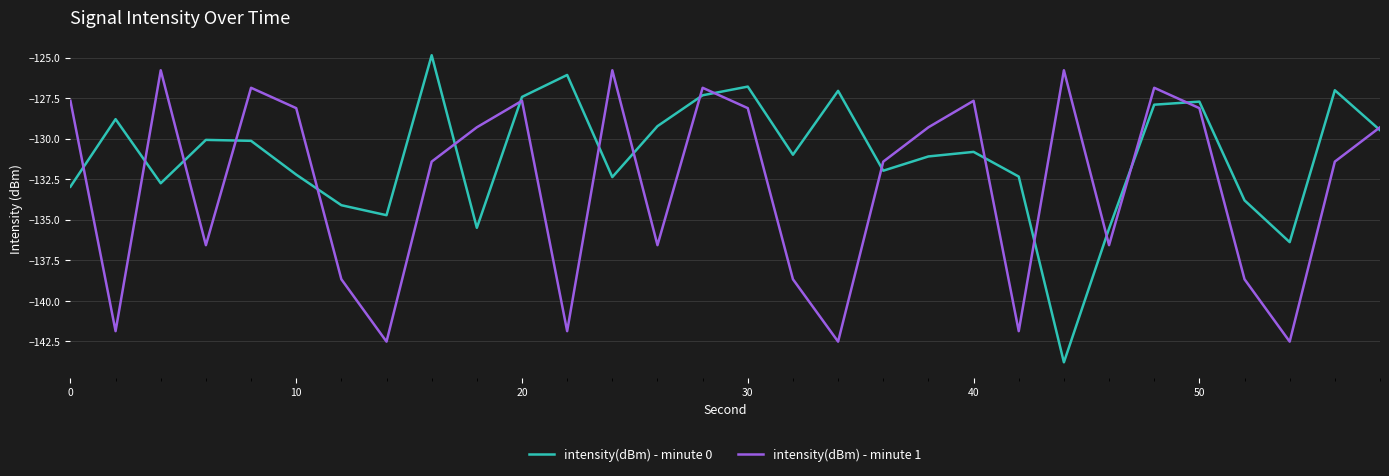

Rank the series by their average value, from lowest to highest.

intensity(dBm) - minute 1, intensity(dBm) - minute 0